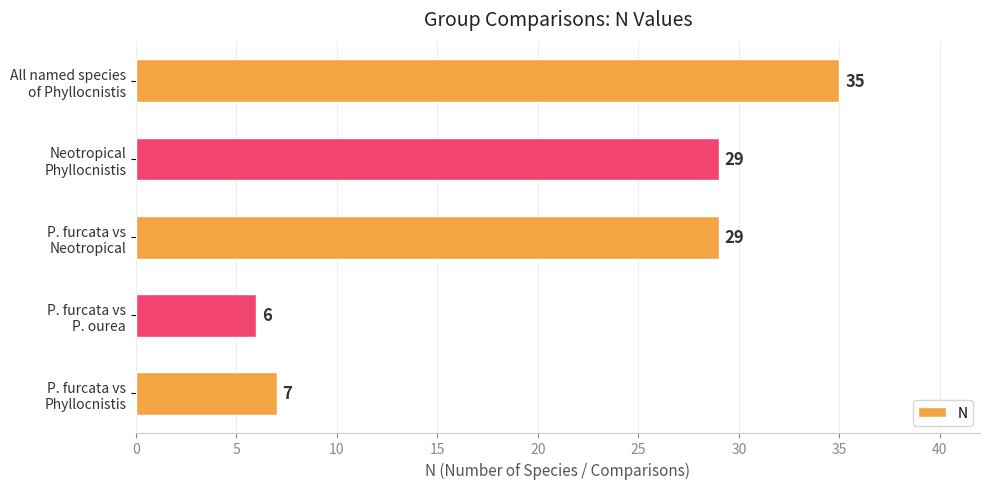

What is the average value?

21